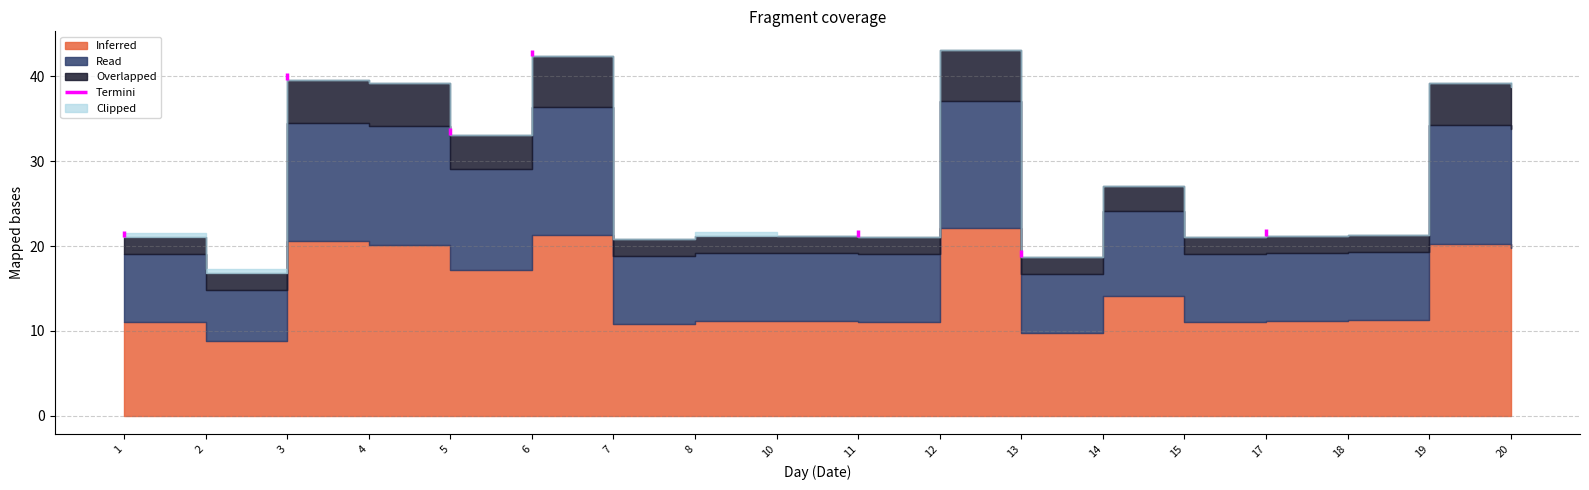

What is the spread (max minus min) of values at 7?

8.9